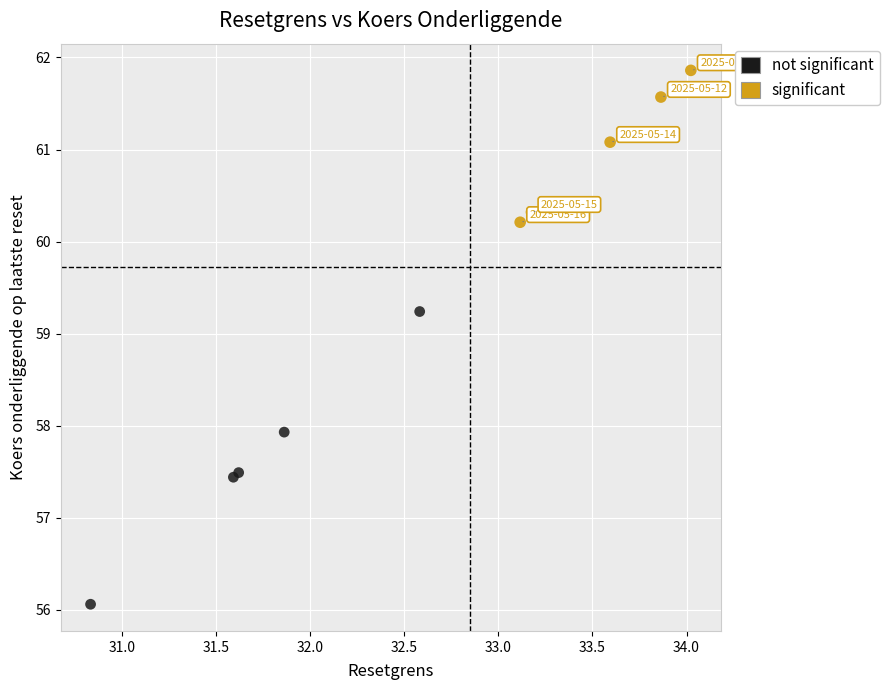

Which series contains the lowest Y value?

not significant